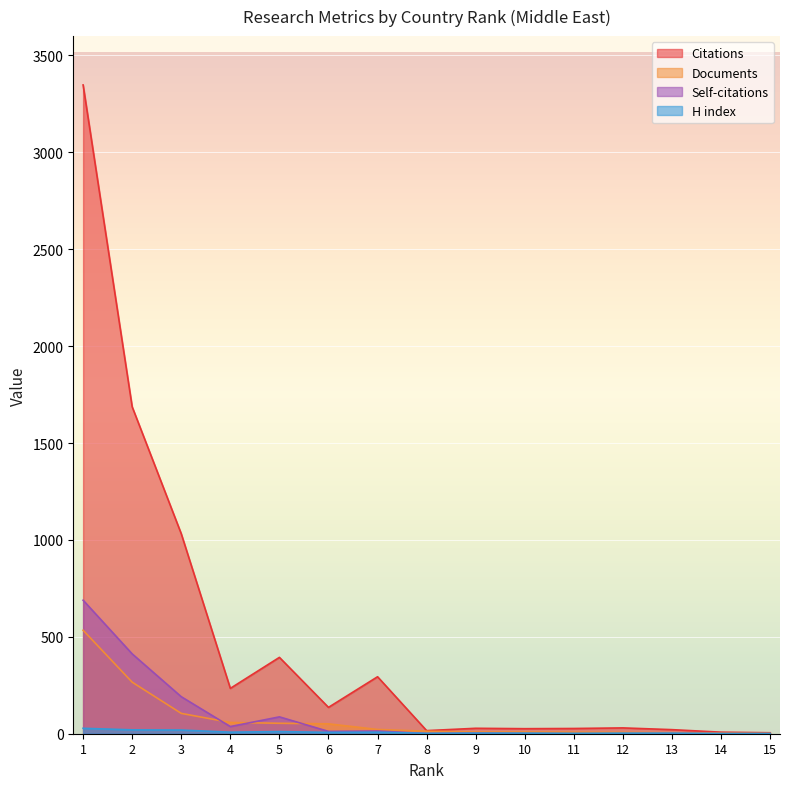

At which category does H index reach its first local peak?

5